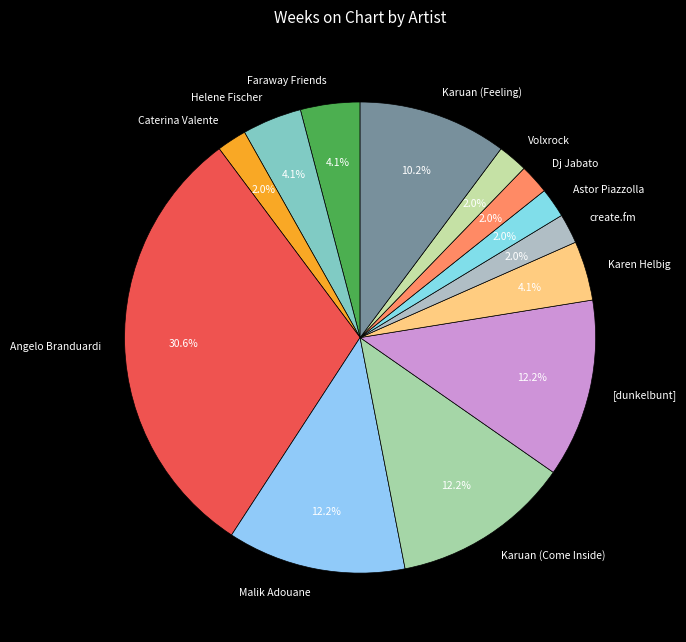

To the nearest percent, what is the combined percentage of Karen Helbig and [dunkelbunt]?

16%